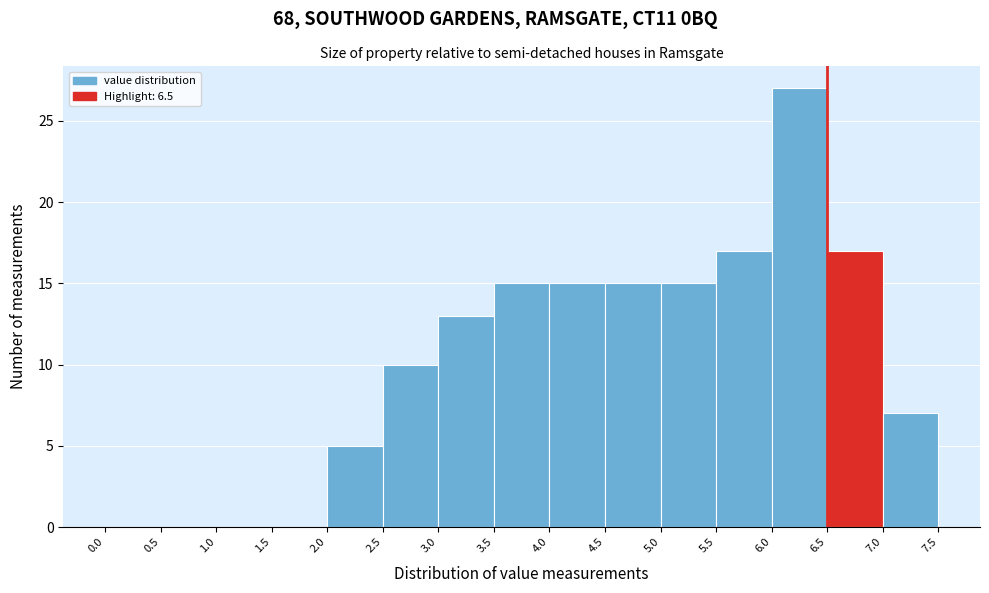

Over which range of the x-axis is the bar tallest?

6.0 to 6.5